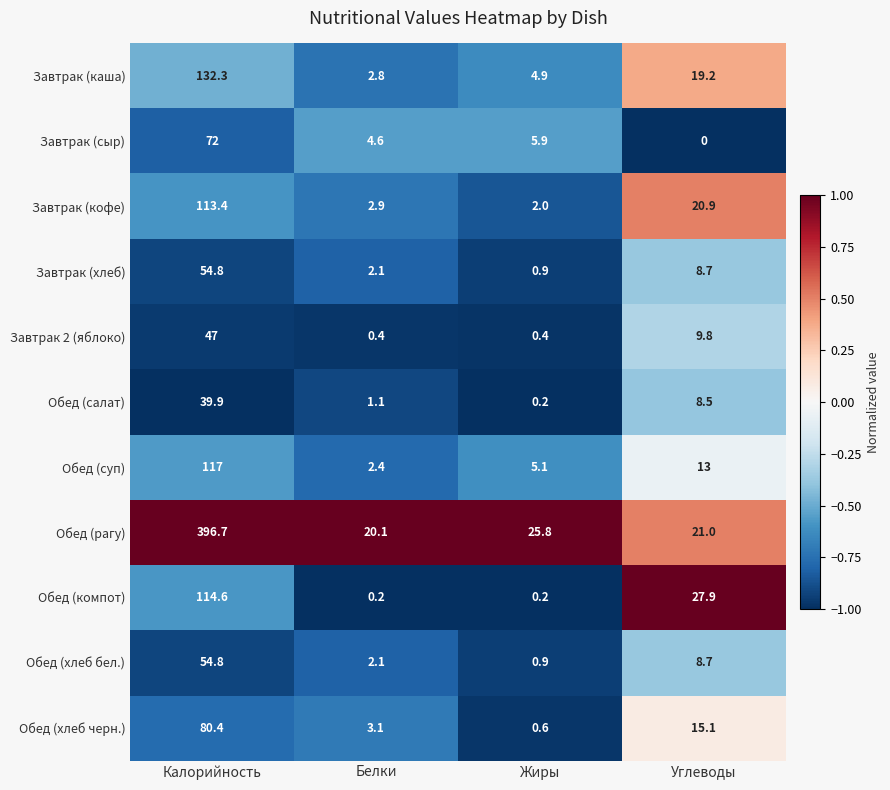

The Обед (салат) series shows 1.1 at Белки. True or false?

True